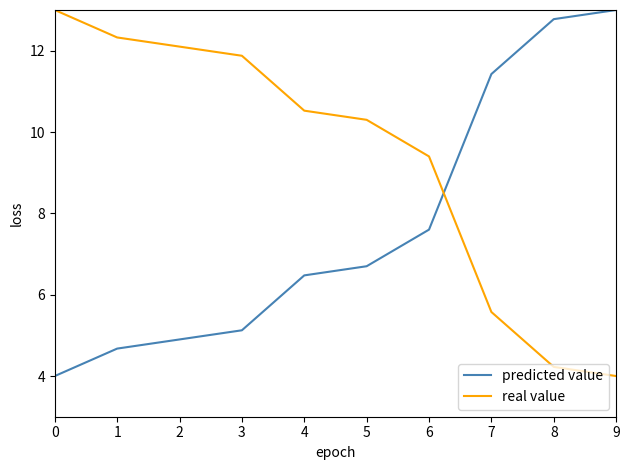

Is it true that predicted value equals 12.8 at 8?

True